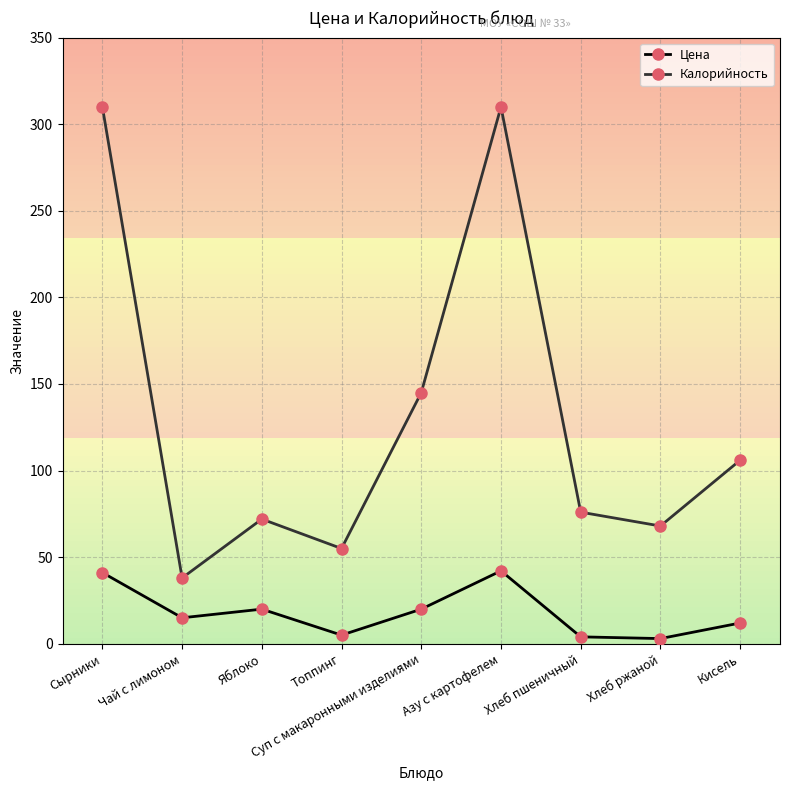

True or false: Цена and Калорийность intersect in this chart.

False